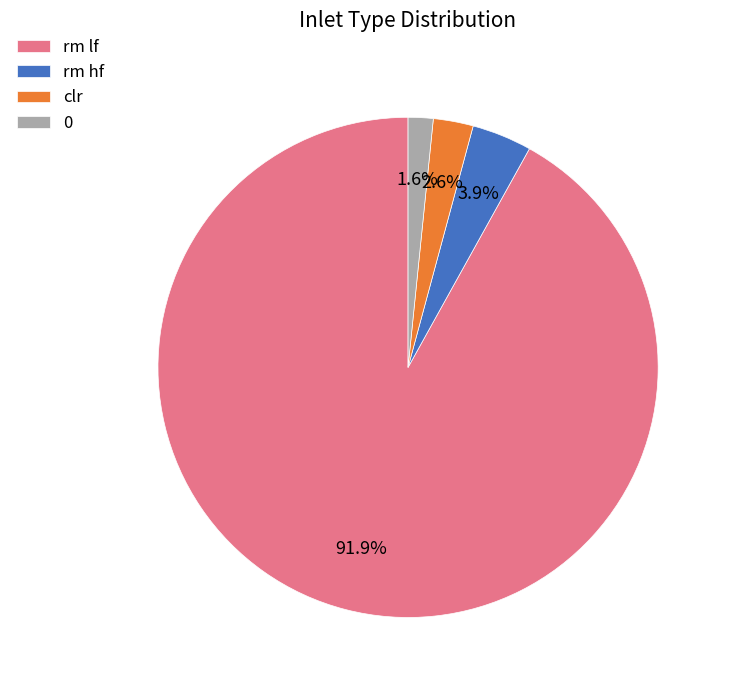

How many segments does this pie chart have?

4